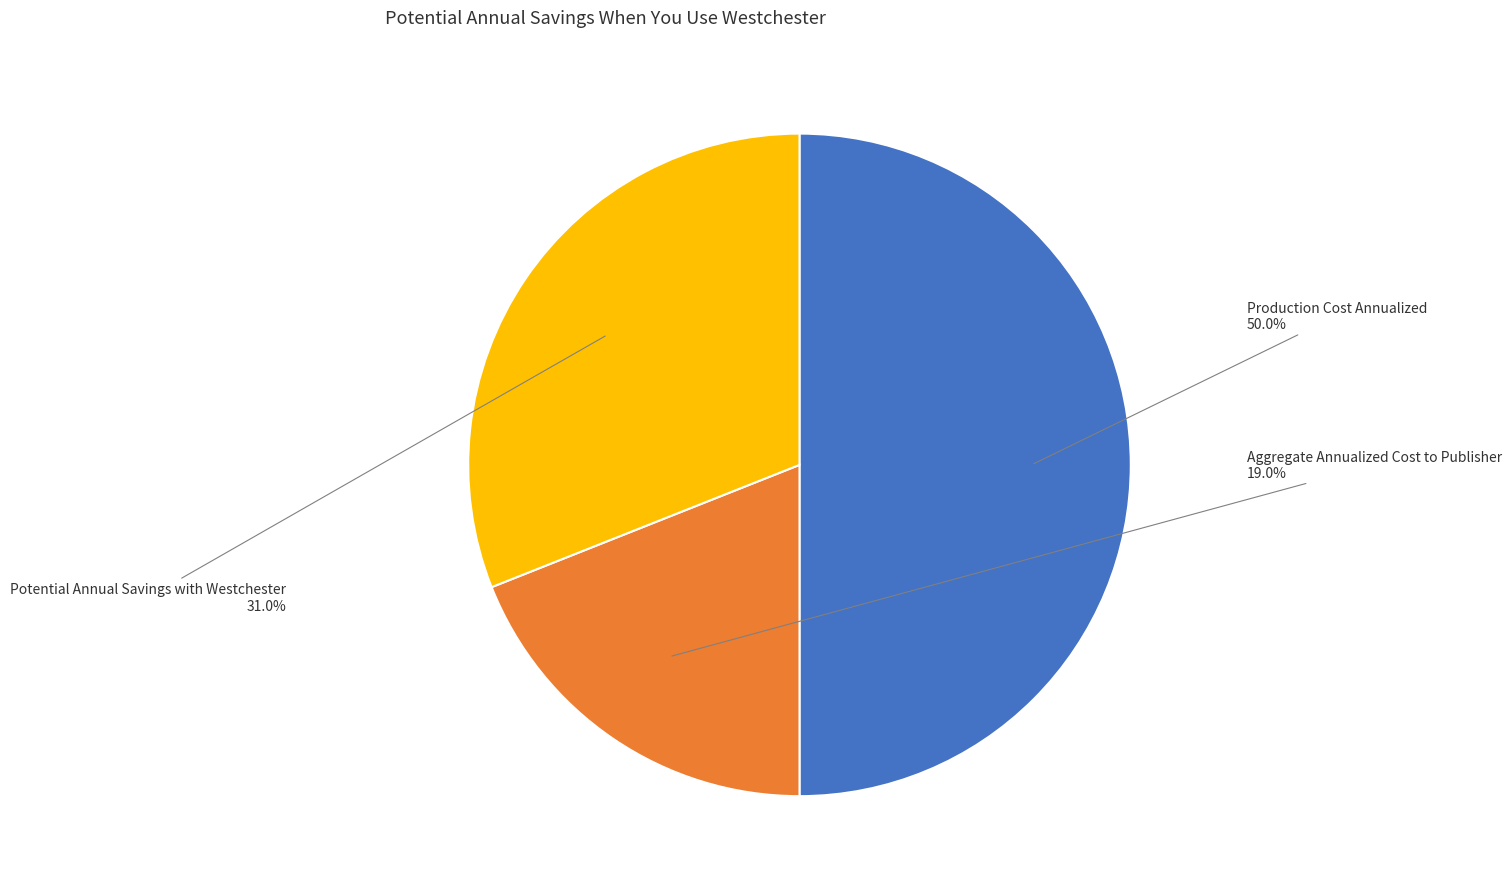

How many slices are in this pie chart?

3